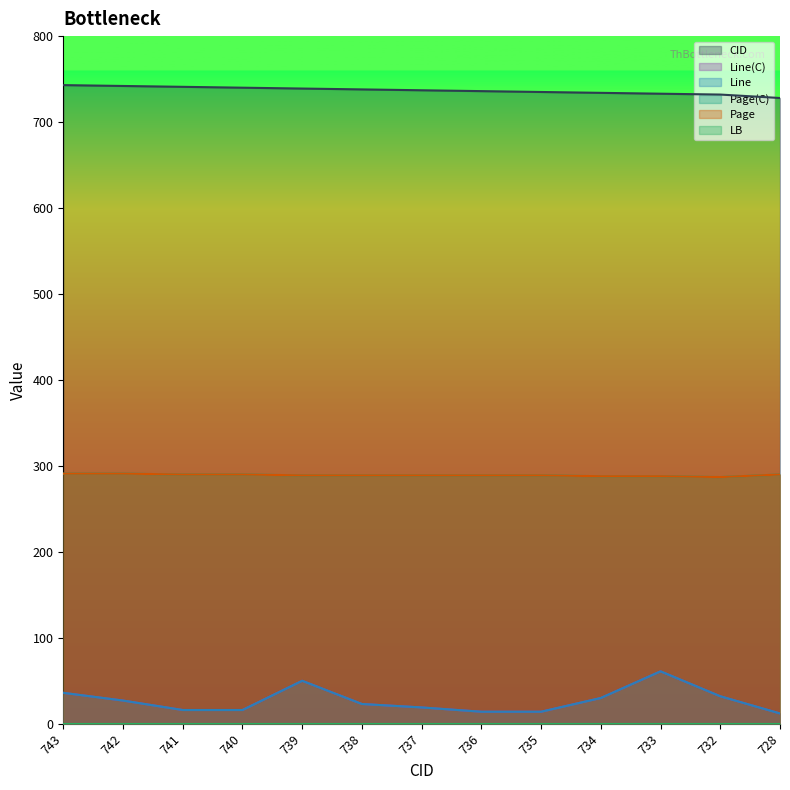

At which category does the chart reach its peak across all series?

743